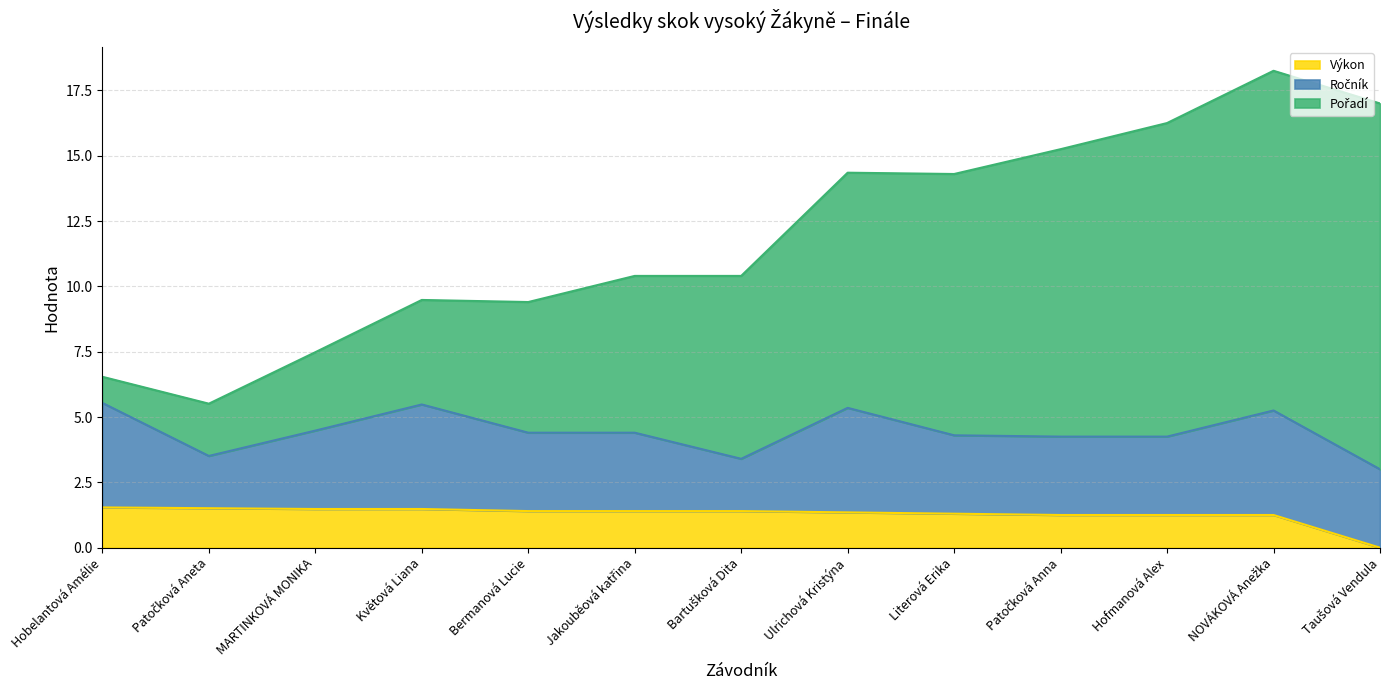

What position from the left is Patočková Anna?

10